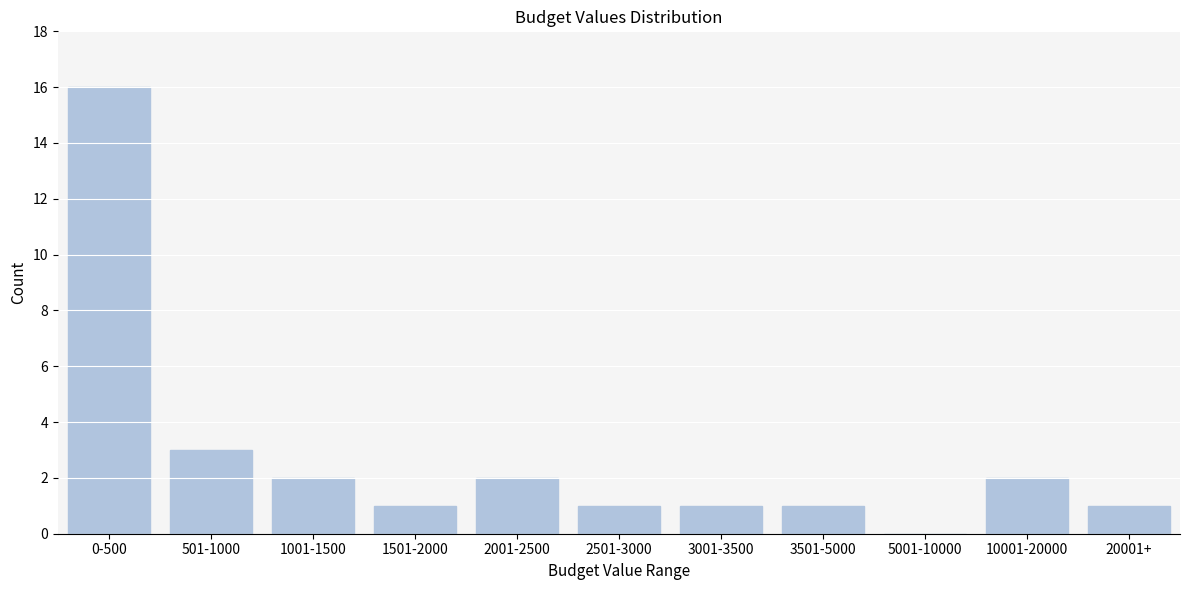

At which label is the value closest to 8?

501-1000